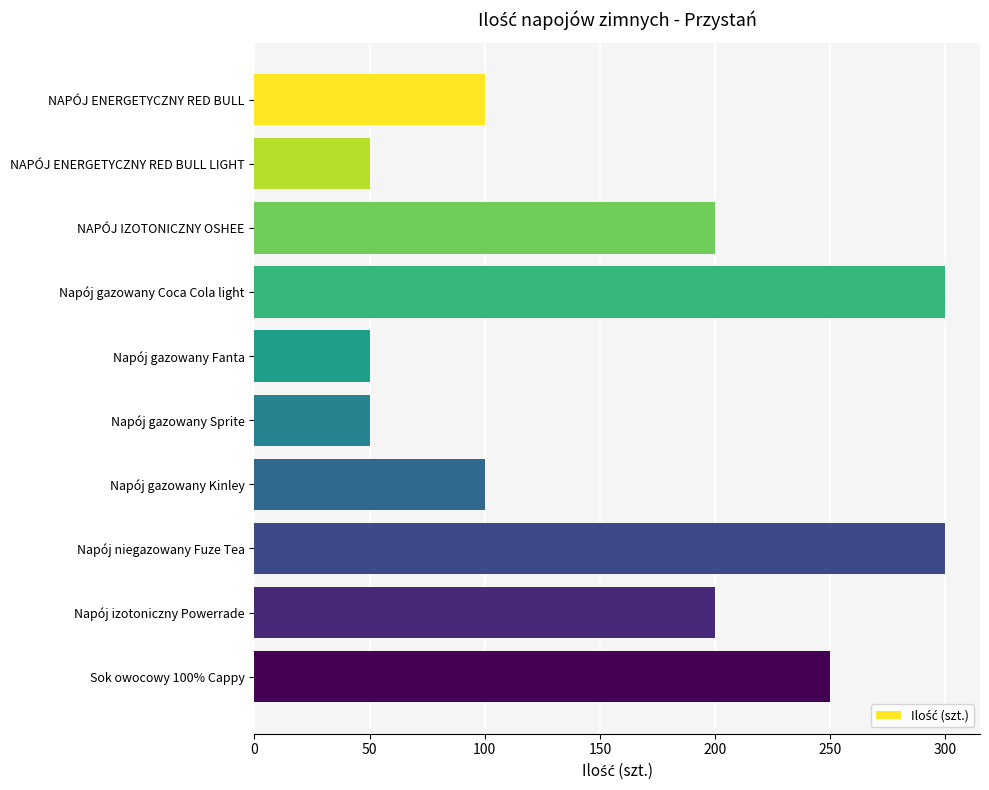

Approximately how many times larger is the value at Napój niegazowany Fuze Tea compared to Napój gazowany Coca Cola light?

1.0